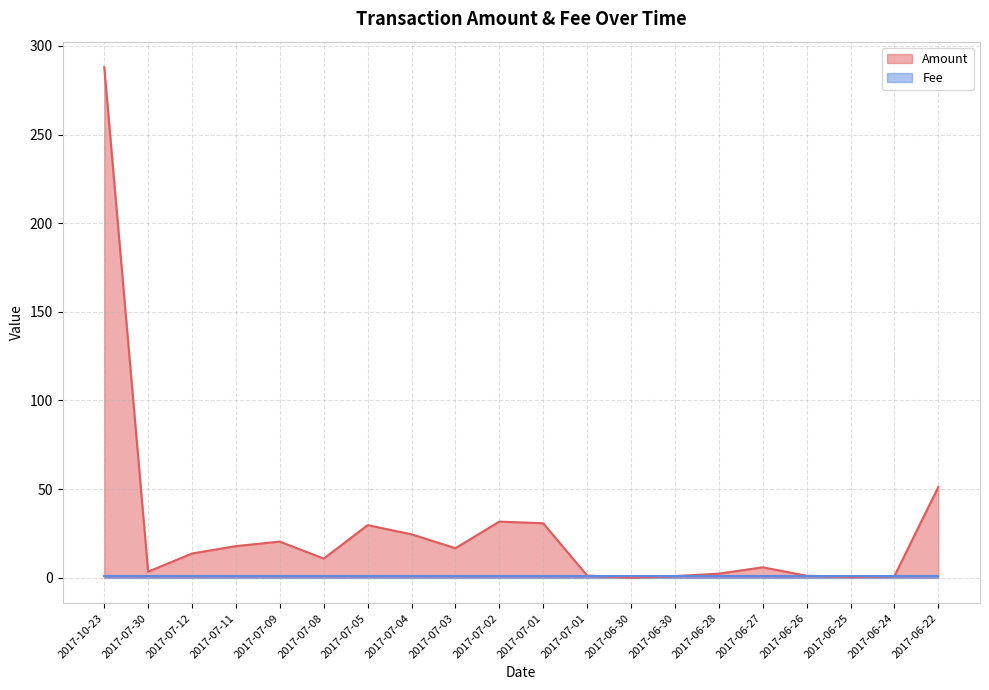

Is it true that the value at 2017-06-28 is 2.2?

True